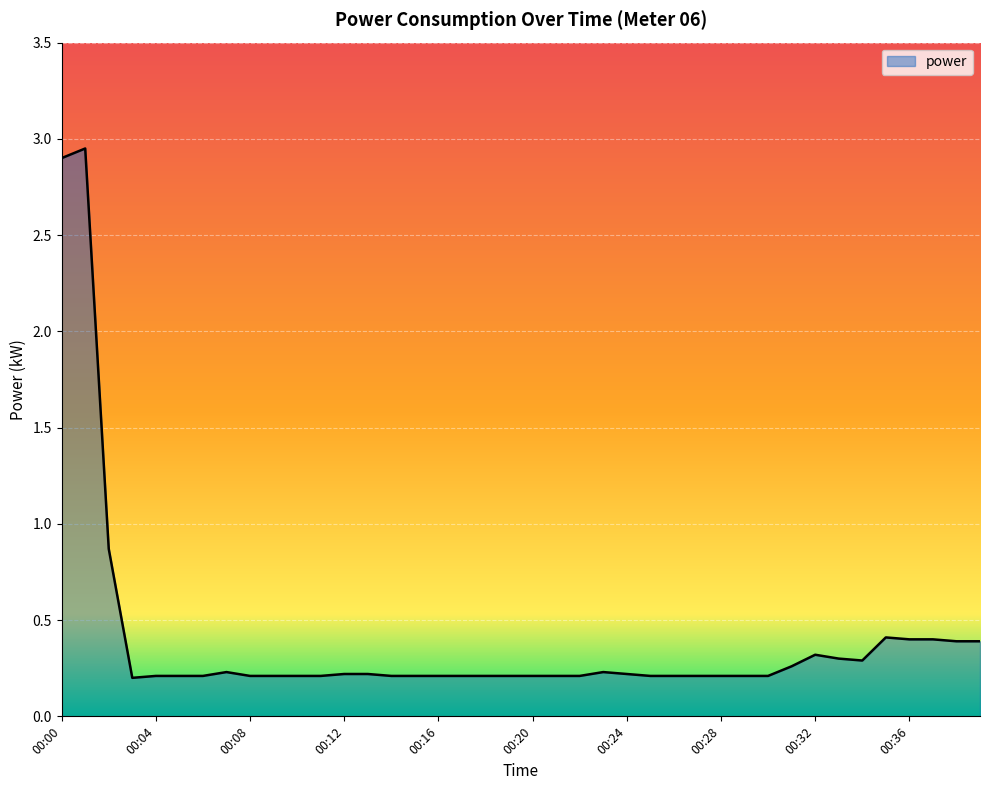

Rank the categories by value from highest to lowest.

00:01, 00:00, 00:02, 00:35, 00:36, 00:37, 00:38, 00:39, 00:32, 00:33, 00:34, 00:31, 00:07, 00:23, 00:12, 00:13, 00:24, 00:04, 00:05, 00:06, 00:08, 00:09, 00:10, 00:11, 00:14, 00:15, 00:16, 00:17, 00:18, 00:19, 00:20, 00:21, 00:22, 00:25, 00:26, 00:27, 00:28, 00:29, 00:30, 00:03